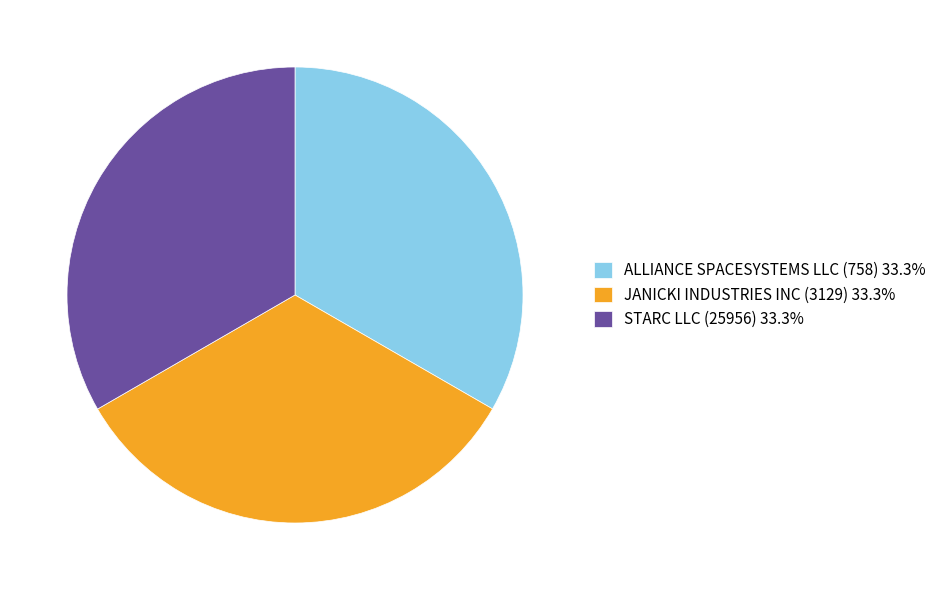

Is JANICKI INDUSTRIES INC (3129) the majority of the pie?

No